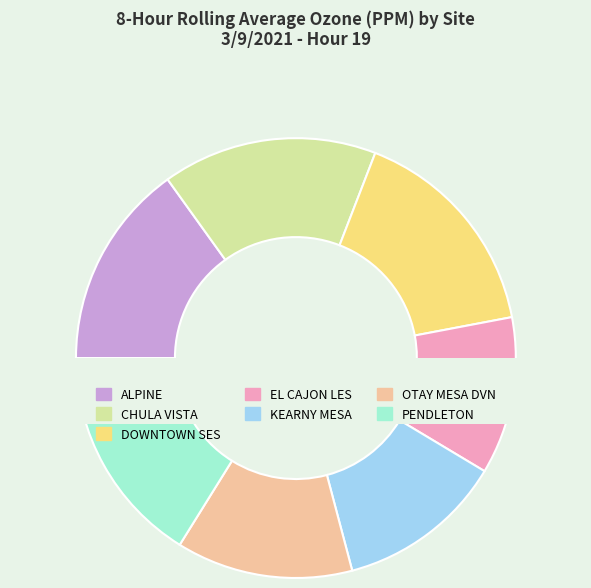

What percentage is the OTAY MESA DVN slice, to the nearest percent?

13%